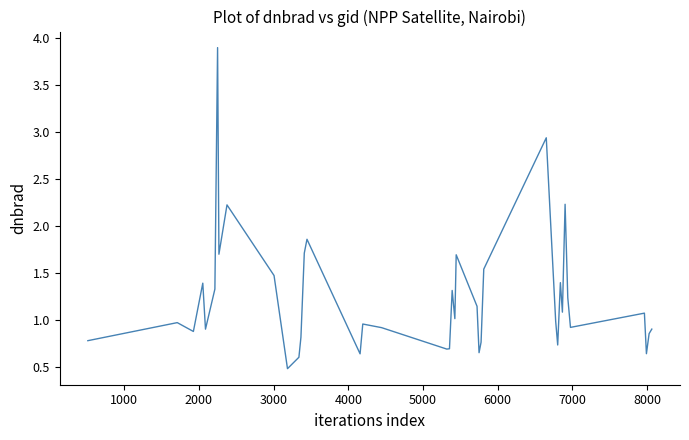

What is the minimum value shown in the chart?

0.5